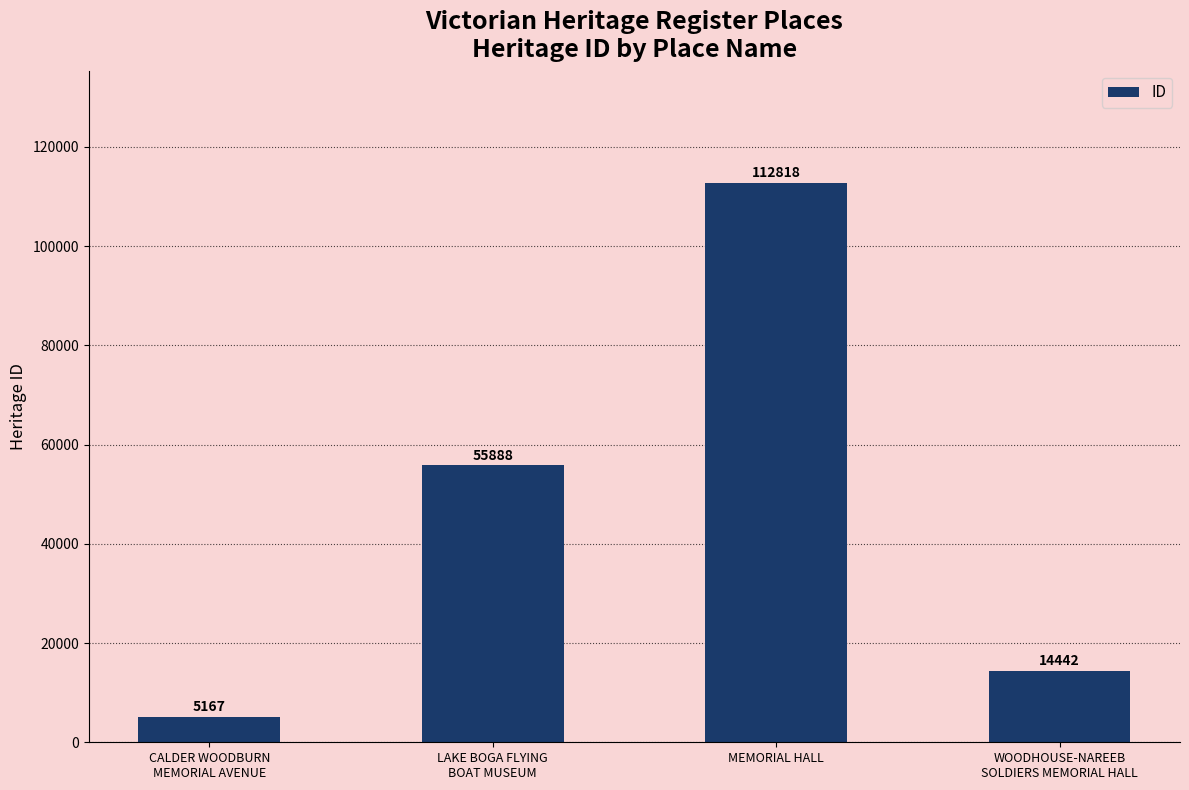

Rank the categories by value from highest to lowest.

MEMORIAL HALL, LAKE BOGA FLYING
BOAT MUSEUM, WOODHOUSE-NAREEB
SOLDIERS MEMORIAL HALL, CALDER WOODBURN
MEMORIAL AVENUE